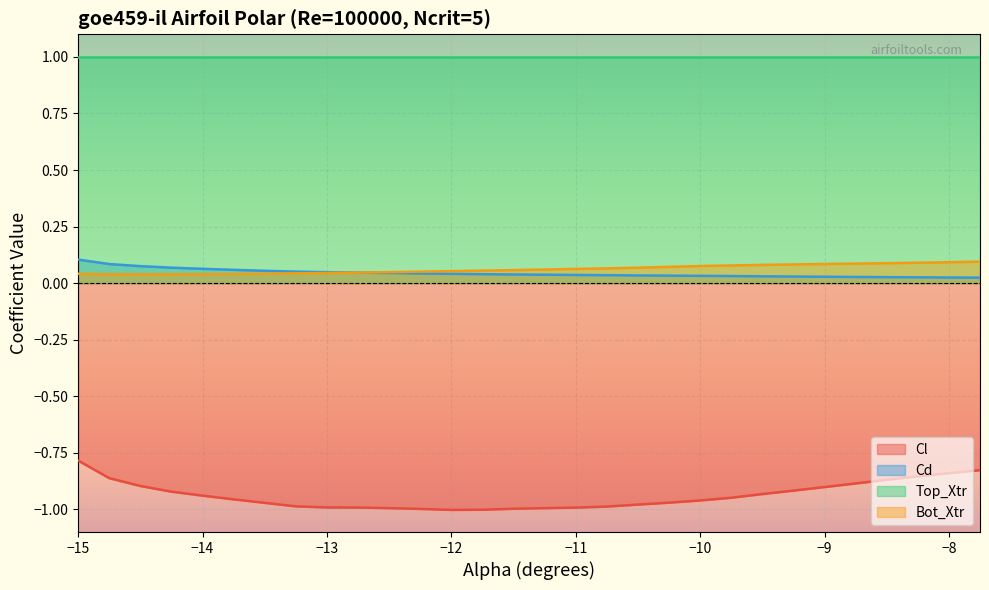

Which series has the largest total across all categories?

Top_Xtr